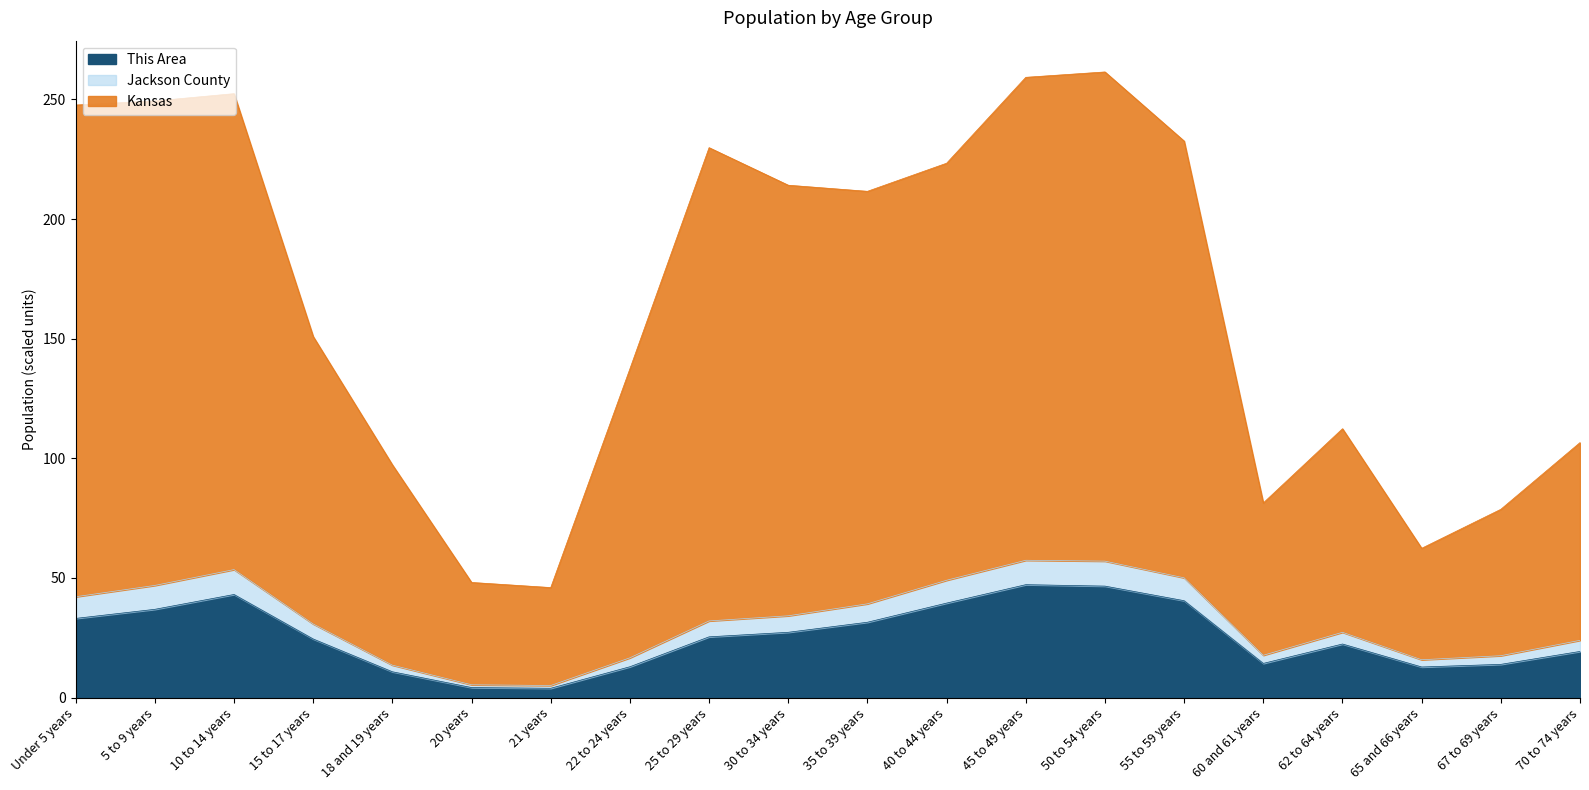

The value of This Area at 40 to 44 years is 26.1. True or false?

False